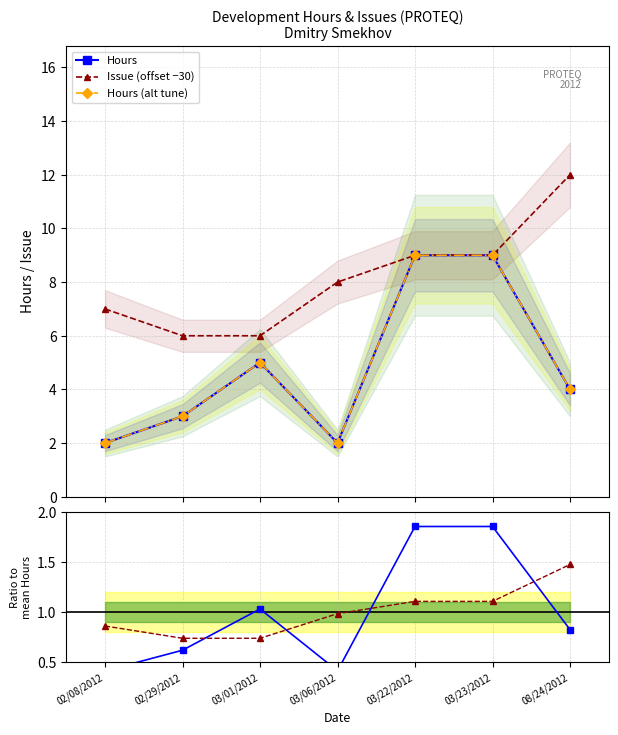

True or false: Ratio to mean Hours and Hours (alt tune) cross at least once.

False